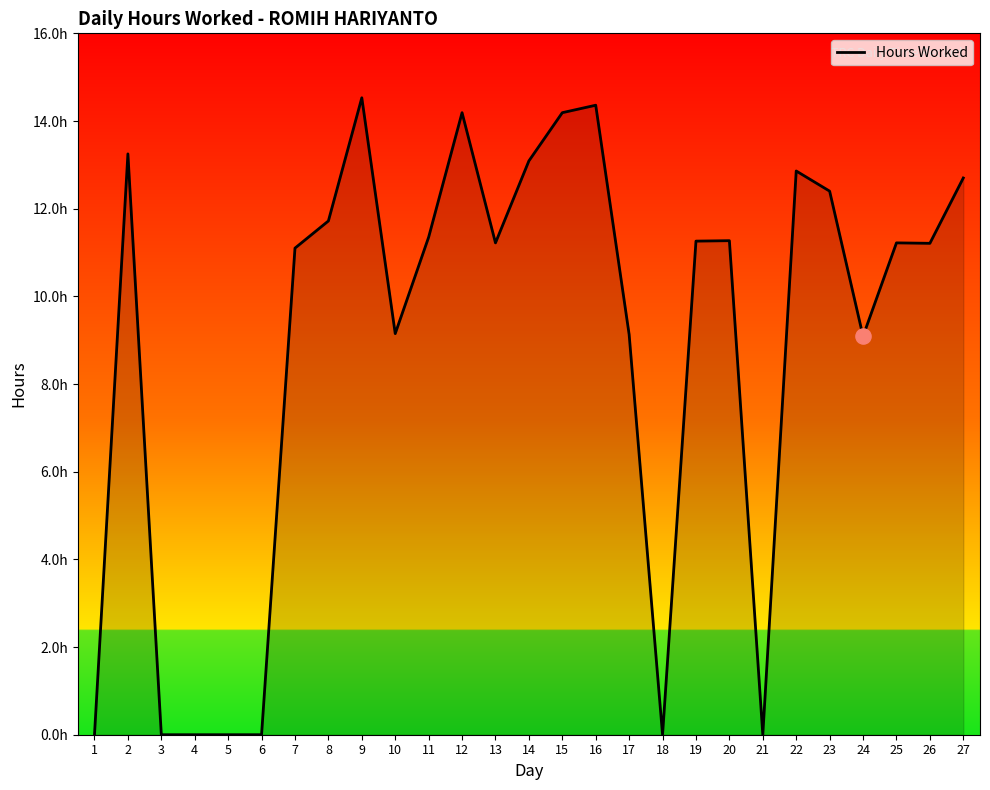

Does the chart have visible grid lines?

No